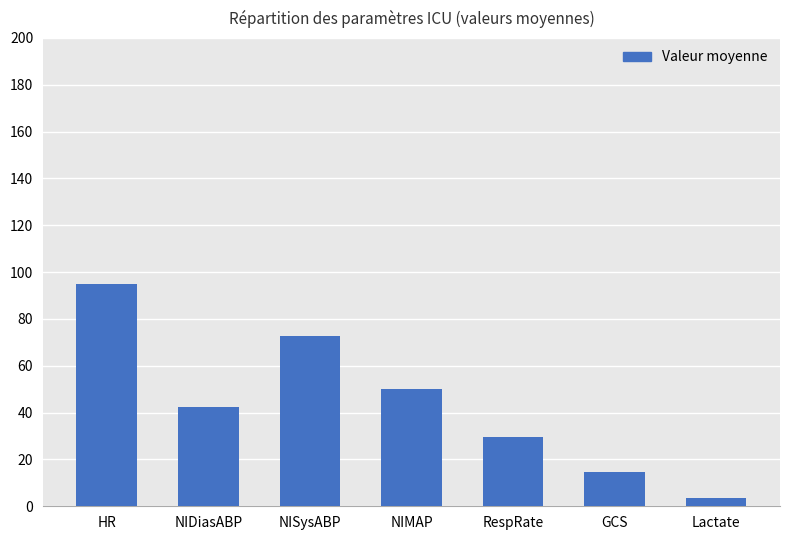

Reading right to left, list all the values displayed in this chart.

Lactate=3.5	GCS=14.7	RespRate=29.4	NIMAP=49.9	NISysABP=72.6	NIDiasABP=42.6	HR=95.0